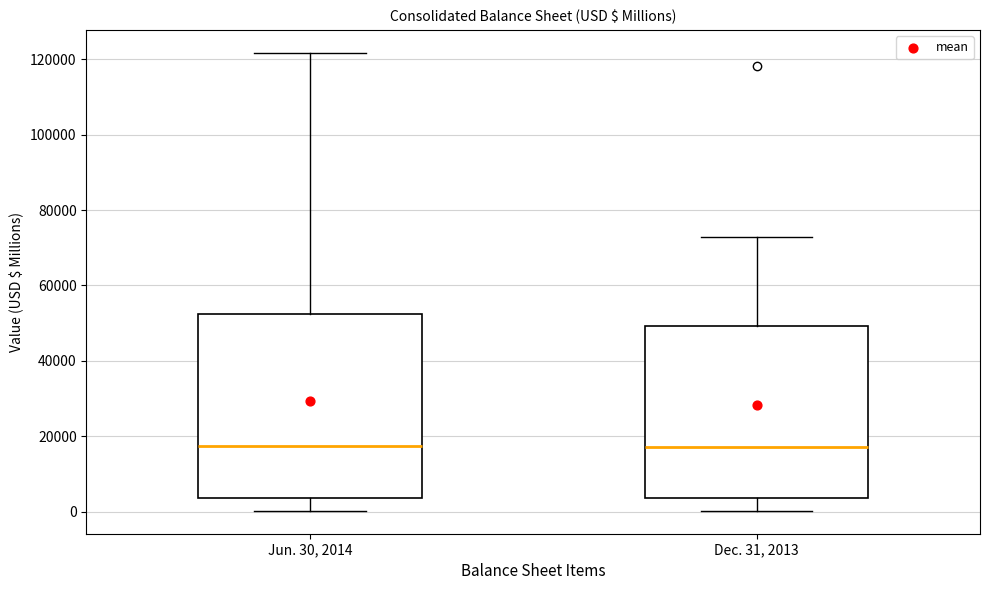

Which box is the tallest, from its lower edge to its upper edge?

Jun. 30, 2014